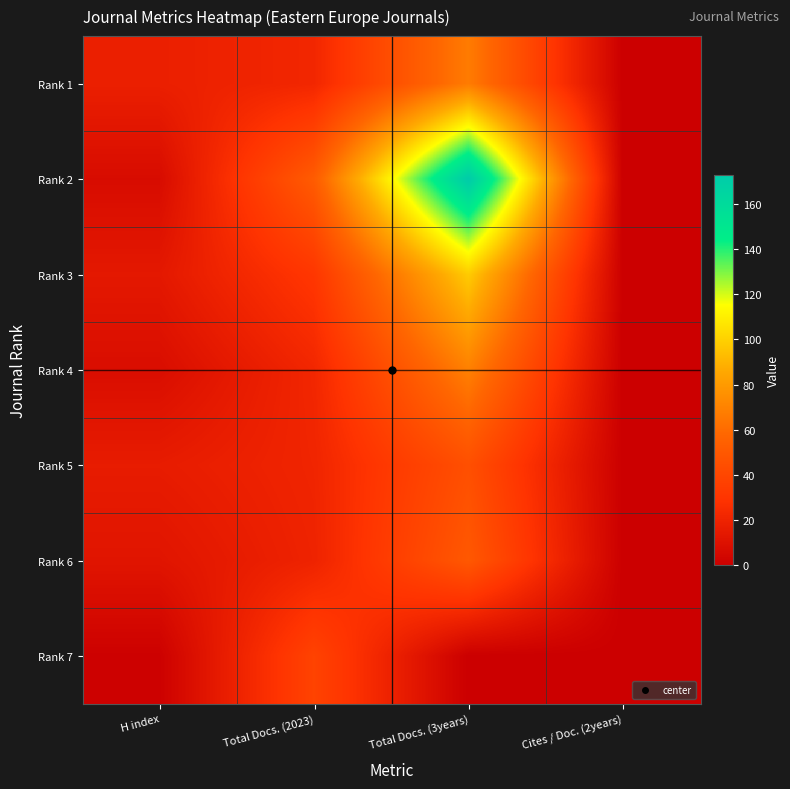

What is the difference between the highest and lowest values at H index?

17